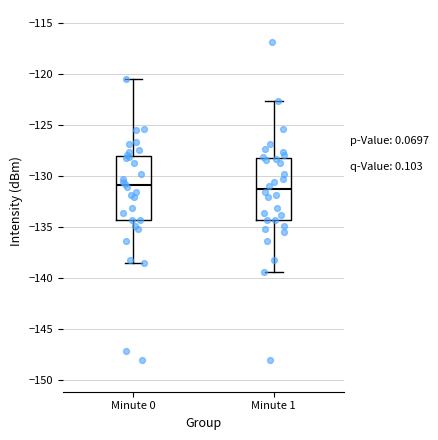

Reading left to right, transcribe this box plot: for each box, give where its median line is, the range the box spans, and where its two whiskers end, as read against the y-axis. The values are not printed on the chart, so give them approximately, as read against the axis.

Minute 0: median -131.0, box -134.5 to -128.0, whiskers -138.5 to -120.5
Minute 1: median -131.5, box -134.5 to -128.0, whiskers -139.5 to -122.5